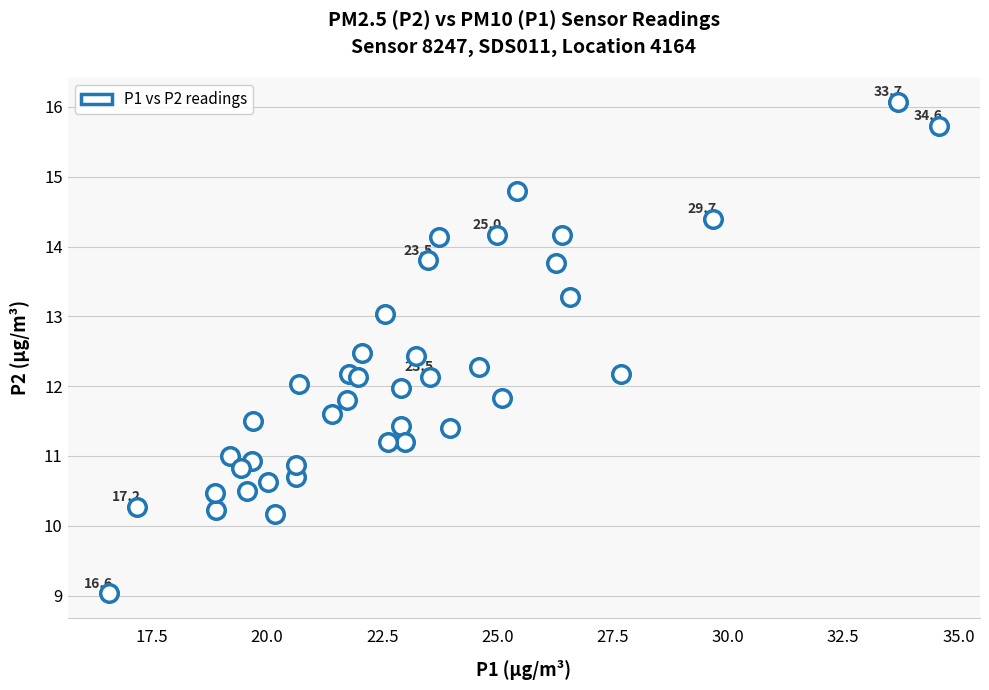

What is the range of Y values (max minus min)?

7.0